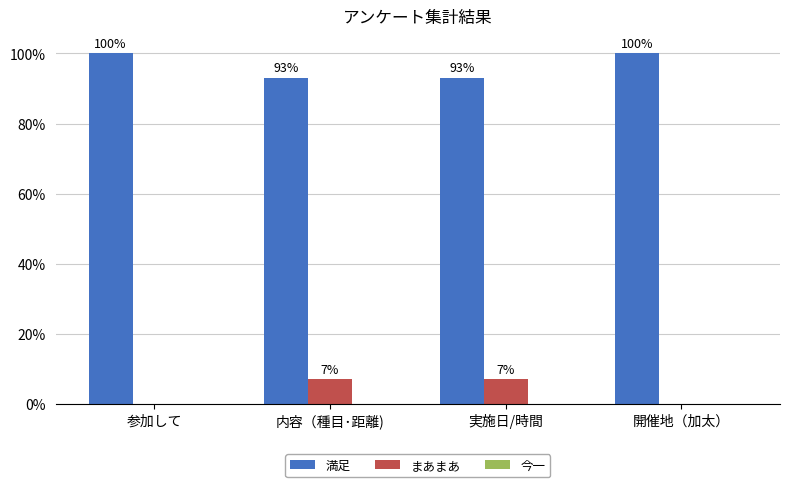

What position from the right is 参加して?

4